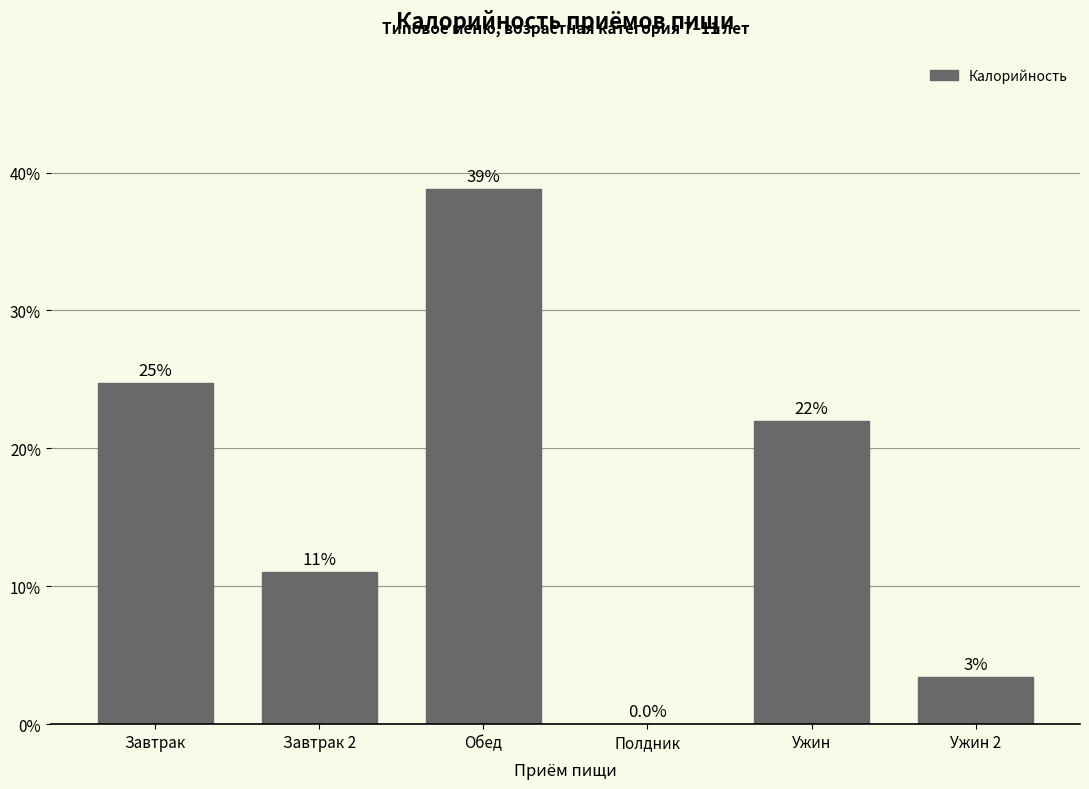

Are the bars horizontal?

No